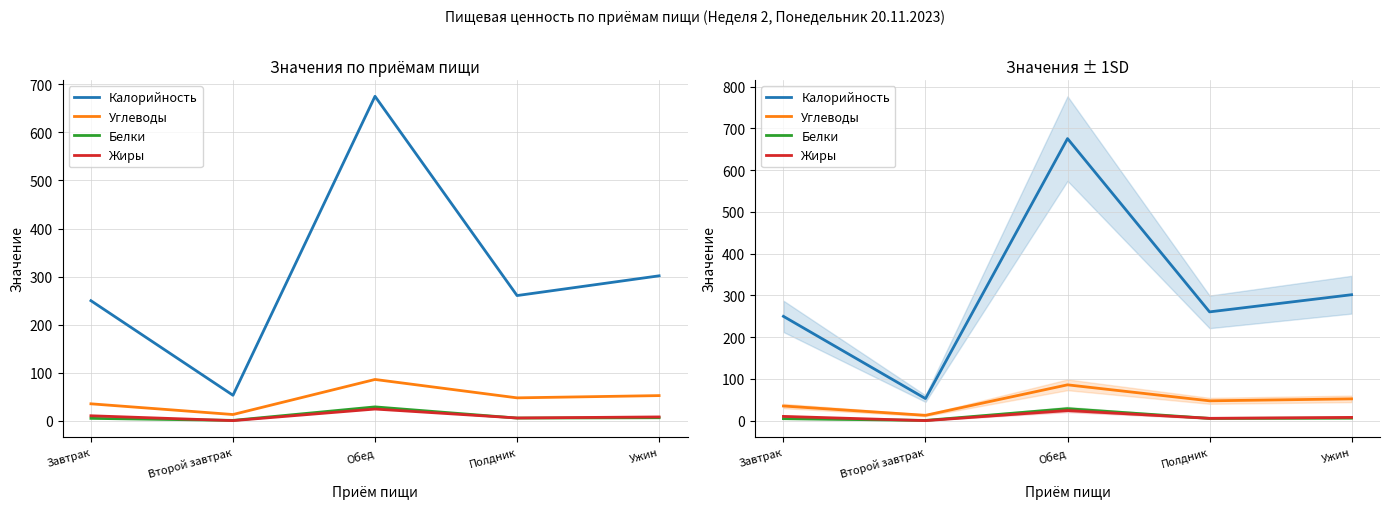

True or false: Углеводы and Калорийность cross at least once.

False